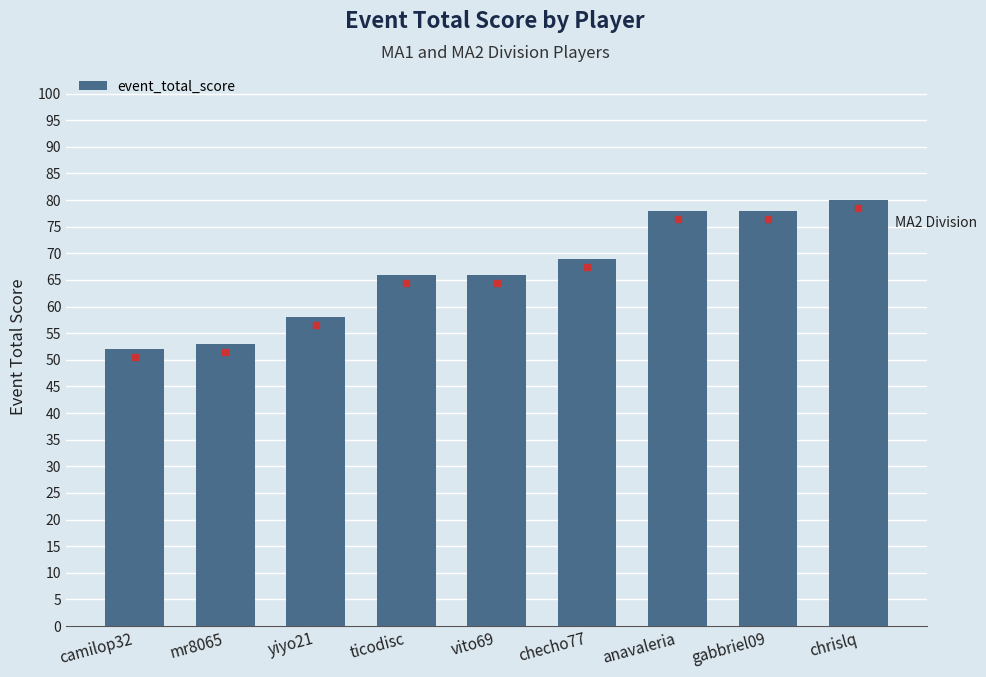

Reading left to right, transcribe all the data shown in this chart.

camilop32=52	mr8065=53	yiyo21=58	ticodisc=66	vito69=66	checho77=69	anavaleria=78	gabbriel09=78	chrislq=80